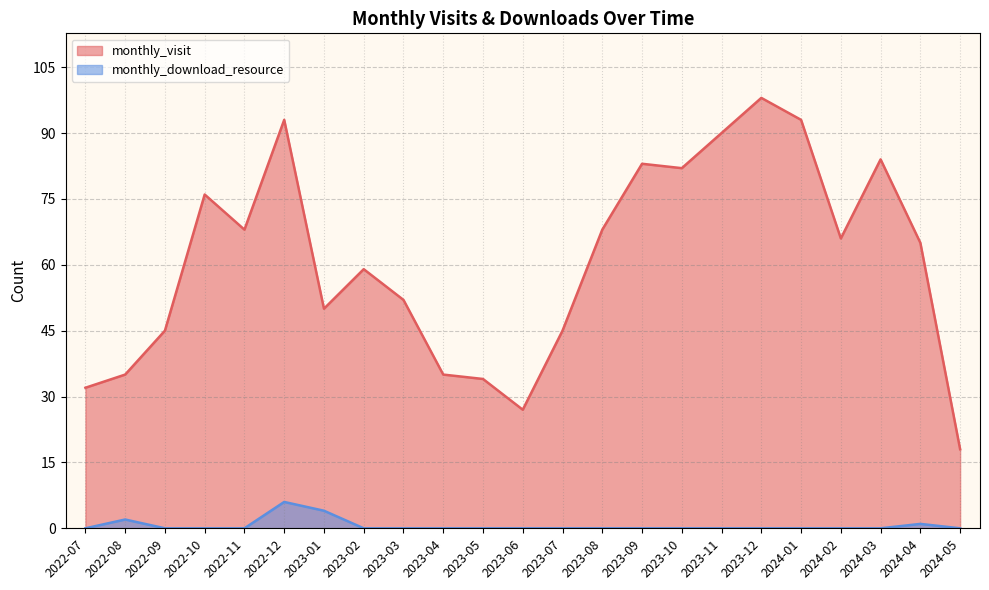

What is the difference between the second highest and minimum values in the monthly_download_resource series?

4